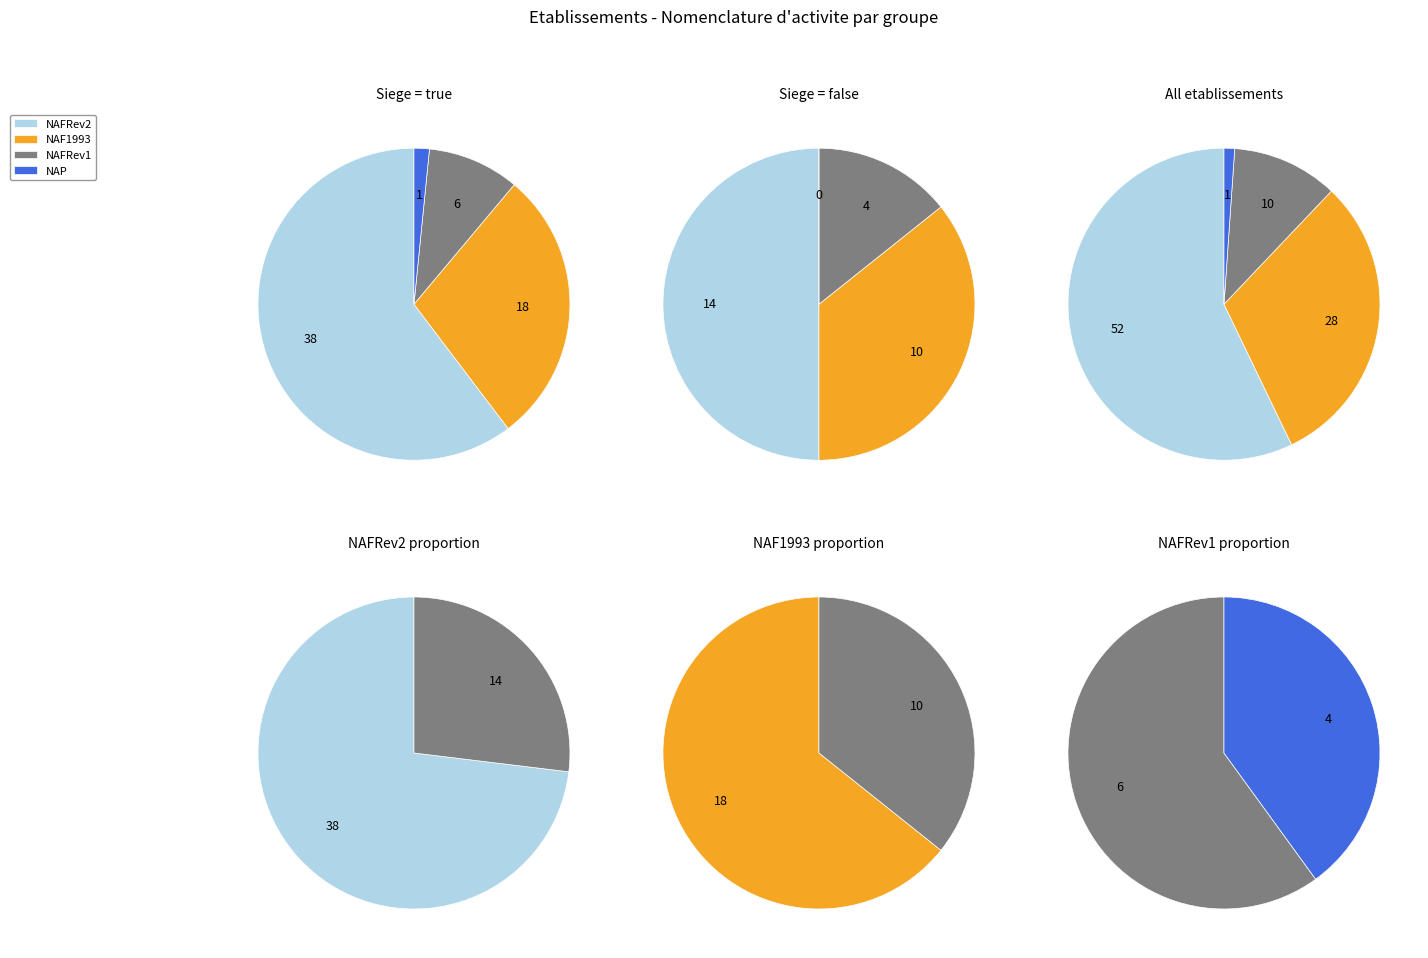

What is the change in value from NAFRev1 to NAP?

-9